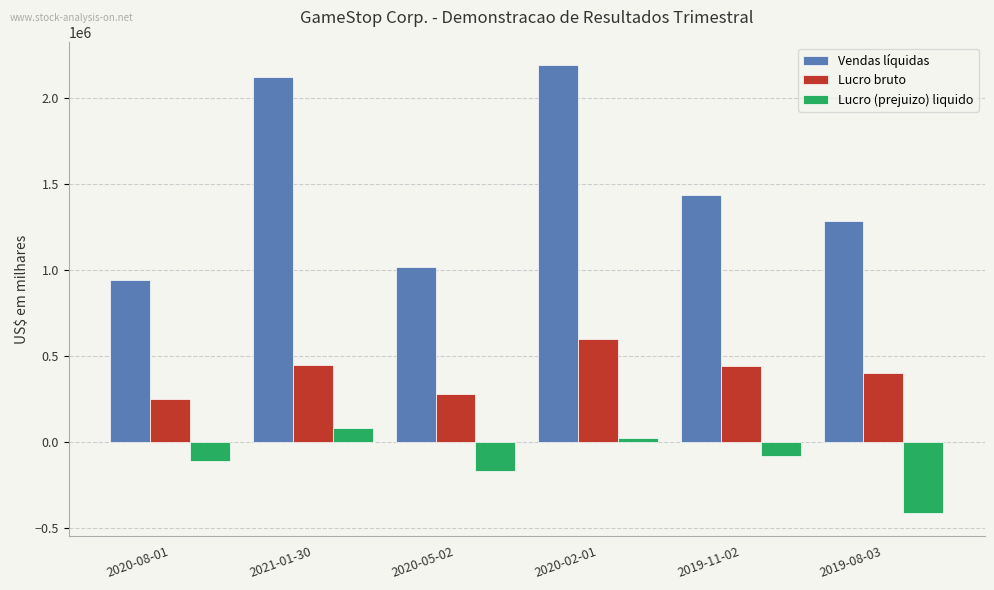

What is the difference between the highest and lowest values at 2020-08-01?

1053300